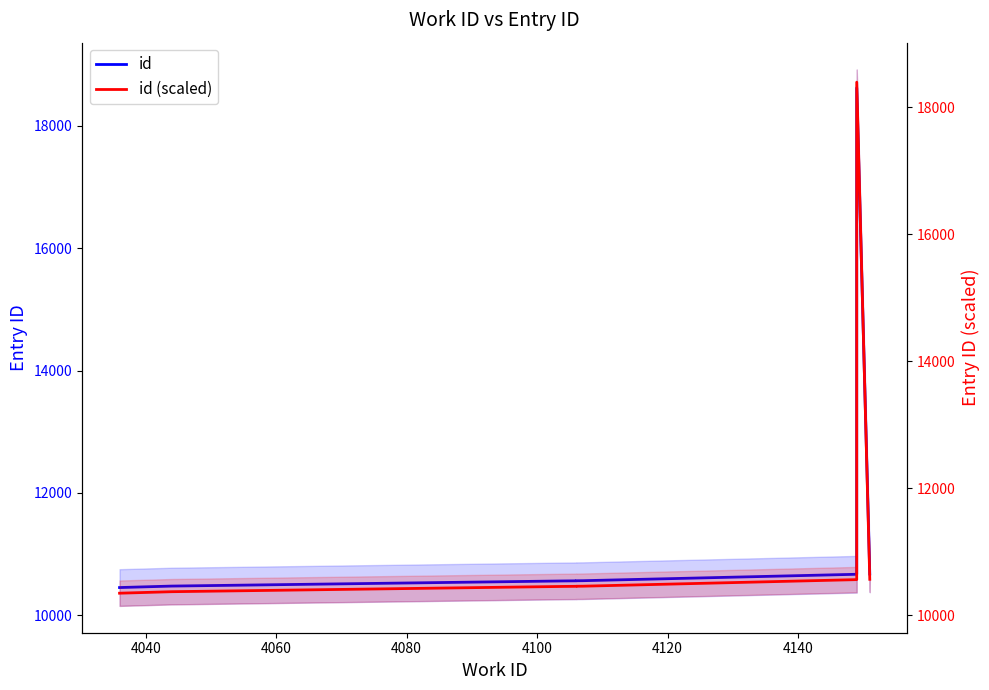

Does the chart have visible grid lines?

No